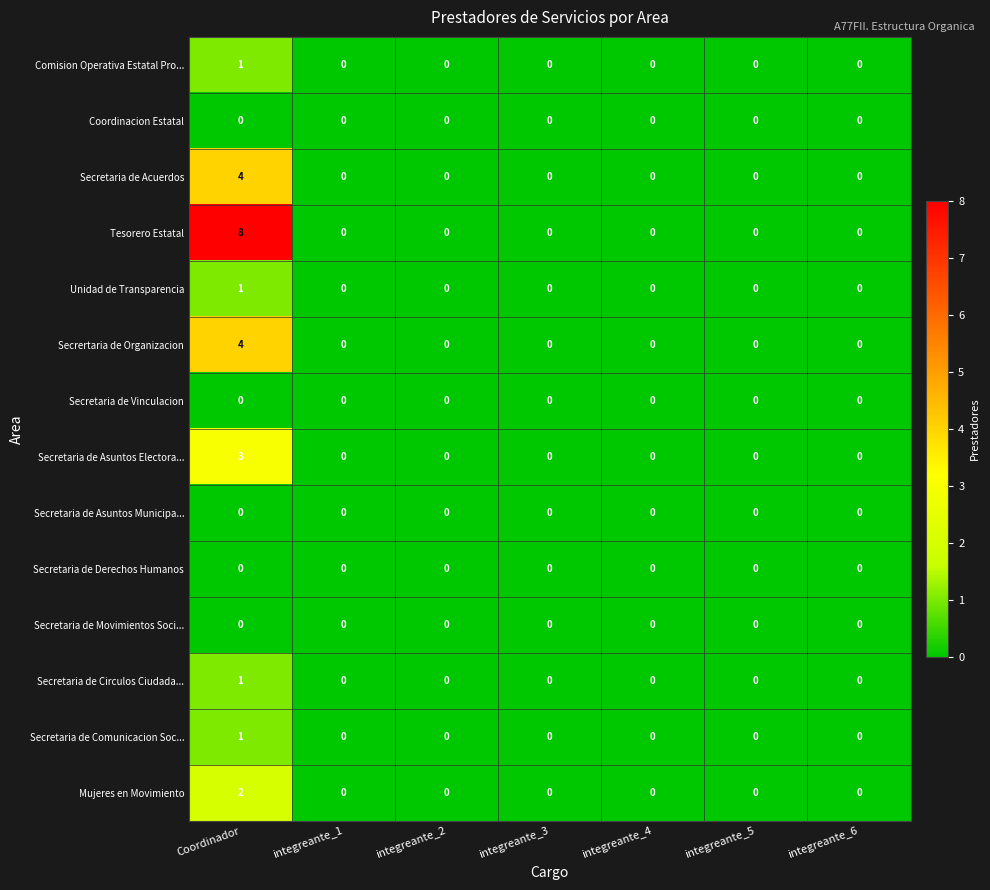

Which series has the largest total across all categories?

Tesorero Estatal